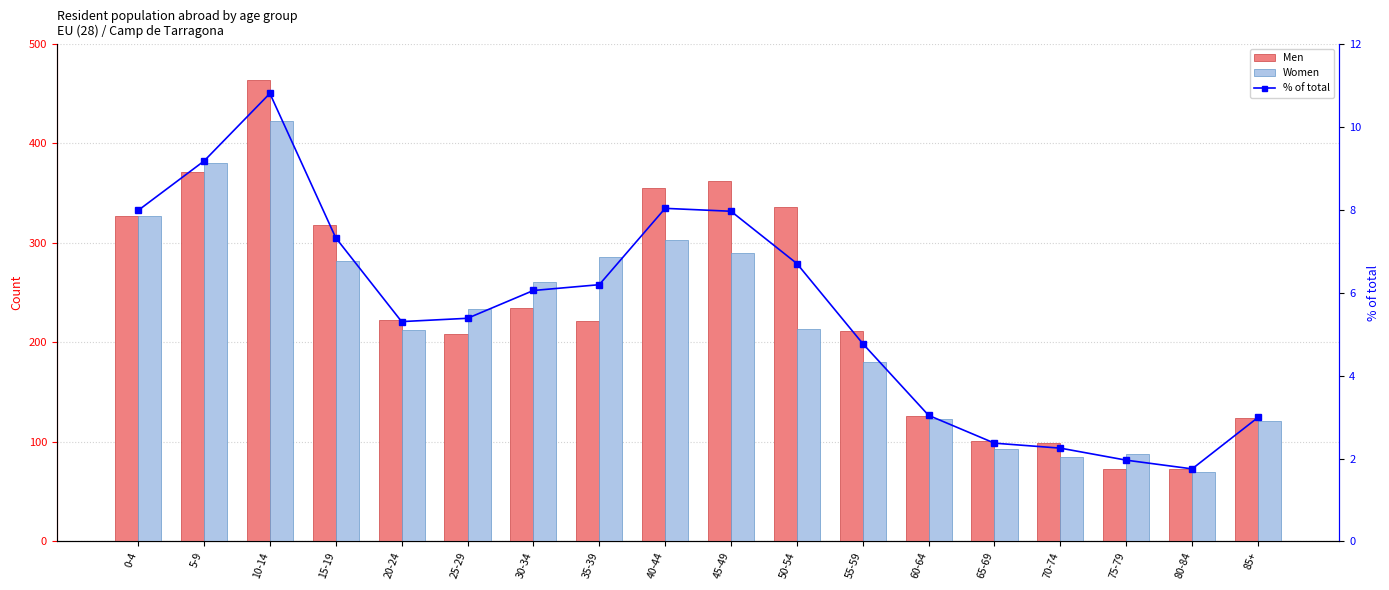

Reading left to right, transcribe all the data shown in this chart.

Men: 0-4=327.0	5-9=371.0	10-14=463.0	15-19=318.0	20-24=222.0	25-29=208.0	30-34=235.0	35-39=221.0	40-44=355.0	45-49=362.0	50-54=336.0	55-59=211.0	60-64=126.0	65-69=101.0	70-74=99.0	75-79=73.0	80-84=73.0	85+=124.0
Women: 0-4=327.0	5-9=380.0	10-14=422.0	15-19=282.0	20-24=212.0	25-29=233.0	30-34=261.0	35-39=286.0	40-44=303.0	45-49=290.0	50-54=213.0	55-59=180.0	60-64=123.0	65-69=93.0	70-74=85.0	75-79=88.0	80-84=70.0	85+=121.0
% of total: 0-4=8.0	5-9=9.2	10-14=10.8	15-19=7.3	20-24=5.3	25-29=5.4	30-34=6.0	35-39=6.2	40-44=8.0	45-49=8.0	50-54=6.7	55-59=4.8	60-64=3.0	65-69=2.4	70-74=2.2	75-79=2.0	80-84=1.8	85+=3.0